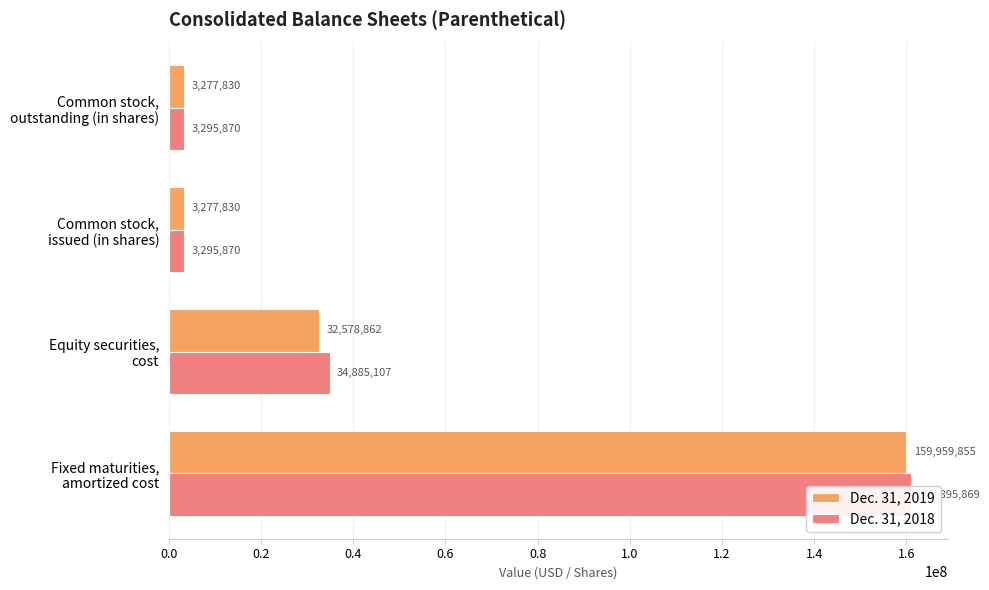

Is the value of Dec. 31, 2019 at Common stock, issued (in shares) greater than the value of Dec. 31, 2018 at Common stock, issued (in shares)?

No